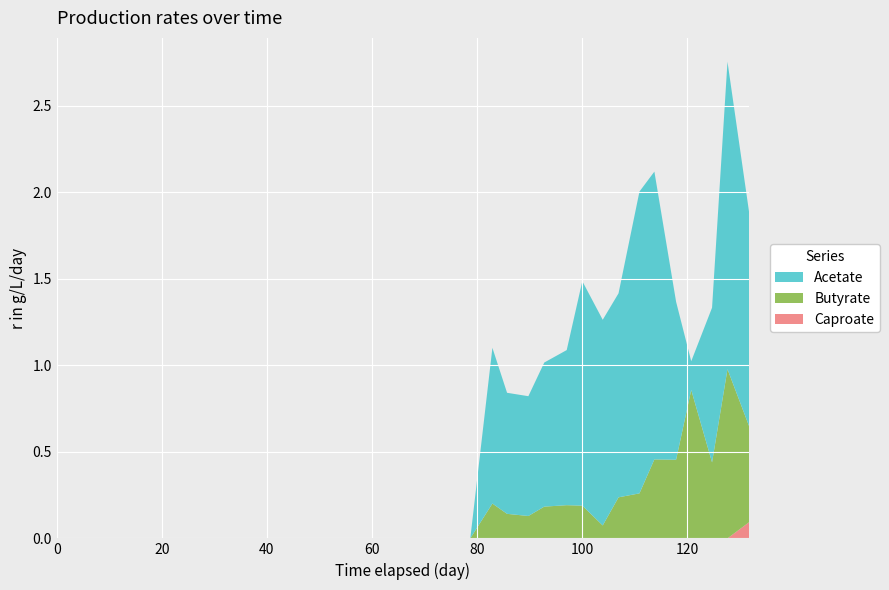

Reading left to right, transcribe all the data shown in this chart.

Acetate: 0=0.0	1=1.9	2=5.9	3=9.0	4=13.1	5=16.0	6=19.7	7=22.7	8=27.0	9=30.0	10=34.0	11=37.0	12=40.8	13=43.7	14=47.7	15=50.8	16=55.0	17=57.9	18=61.7	19=64.7	20=68.8	21=71.8	22=75.8	23=78.7	24=82.9	25=85.7	26=89.8	27=92.8	28=97.1	29=100.0	30=103.9	31=106.9	32=110.9	33=113.8	34=117.9	35=120.8	36=124.7	37=127.7	38=131.8
r_Acetate: 0=0.0	1=0.0	2=0.0	3=0.0	4=0.0	5=0.0	6=0.0	7=0.0	8=0.0	9=0.0	10=0.0	11=0.0	12=0.0	13=0.0	14=0.0	15=0.0	16=0.0	17=0.0	18=0.0	19=0.0	20=0.0	21=0.0	22=0.0	23=0.0	24=0.9	25=0.7	26=0.7	27=0.8	28=0.9	29=1.3	30=1.2	31=1.2	32=1.7	33=1.7	34=0.9	35=0.2	36=0.9	37=1.8	38=1.2
r_Butyrate: 0=0.0	1=0.0	2=0.0	3=0.0	4=0.0	5=0.0	6=0.0	7=0.0	8=0.0	9=0.0	10=0.0	11=0.0	12=0.0	13=0.0	14=0.0	15=0.0	16=0.0	17=0.0	18=0.0	19=0.0	20=0.0	21=0.0	22=0.0	23=0.0	24=0.2	25=0.1	26=0.1	27=0.2	28=0.2	29=0.2	30=0.1	31=0.2	32=0.3	33=0.5	34=0.5	35=0.9	36=0.4	37=1.0	38=0.6
r_Caproate: 0=0.0	1=0.0	2=0.0	3=0.0	4=0.0	5=0.0	6=0.0	7=0.0	8=0.0	9=0.0	10=0.0	11=0.0	12=0.0	13=0.0	14=0.0	15=0.0	16=0.0	17=0.0	18=0.0	19=0.0	20=0.0	21=0.0	22=0.0	23=0.0	24=0.0	25=0.0	26=0.0	27=0.0	28=0.0	29=0.0	30=0.0	31=0.0	32=0.0	33=0.0	34=0.0	35=0.0	36=0.0	37=0.0	38=0.1